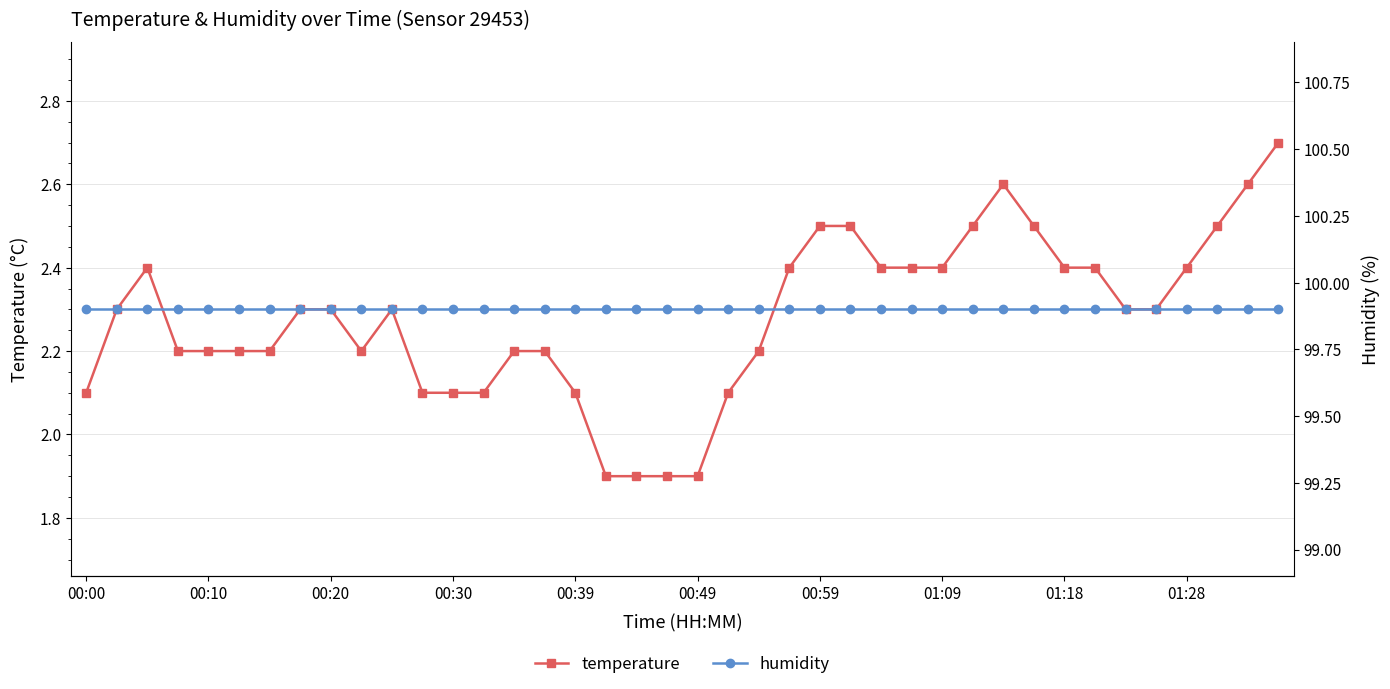

True or false: humidity and temperature cross at least once.

False